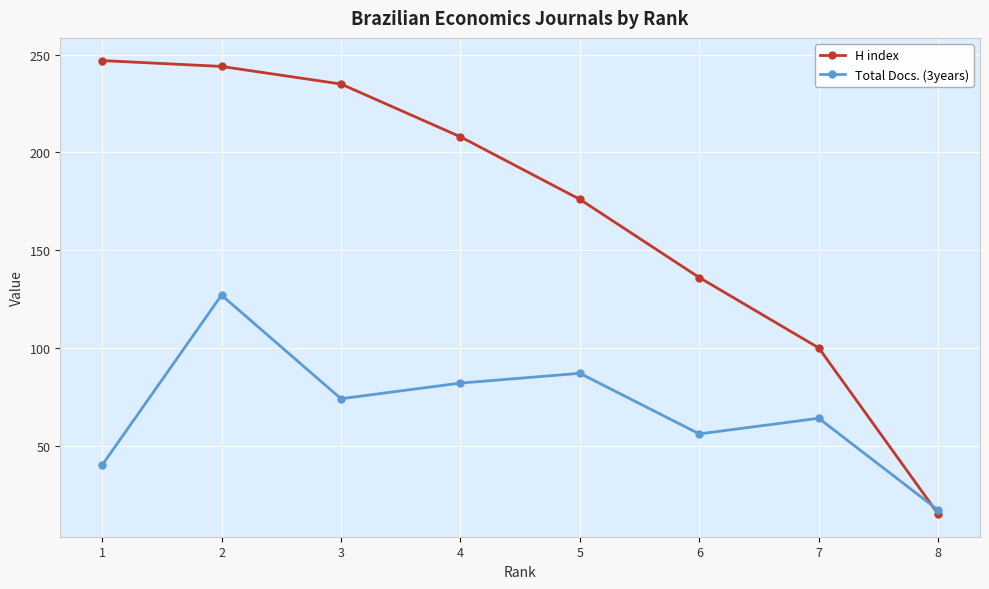

Is the value of Total Docs. (3years) at 4 greater than the value of H index at 2?

No